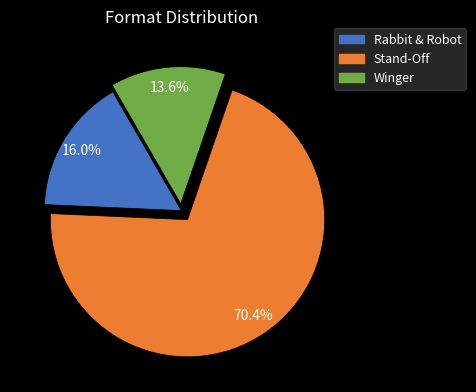

Is there a majority slice in this chart?

Yes